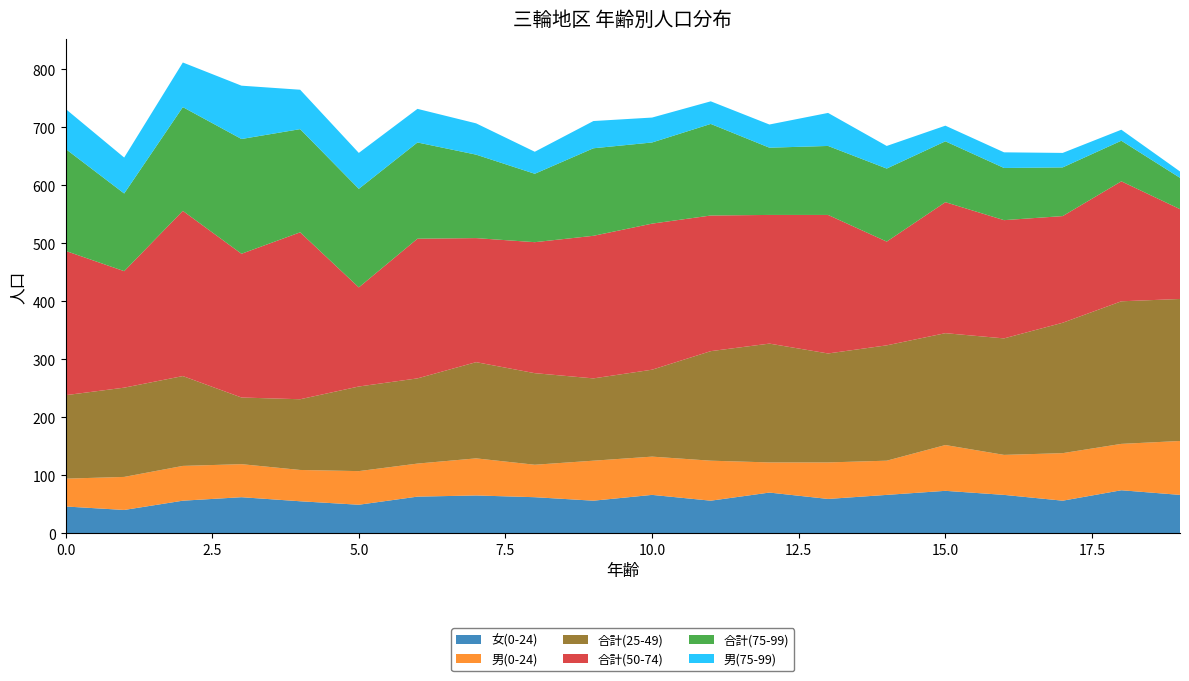

Reading left to right, transcribe all the data shown in this chart.

女(0-24): 46	40	56	62	55	49	63	65	62	56	66	56	70	59	66	73	66	56	74	66
男(0-24): 48	57	60	57	54	58	57	64	56	69	66	69	52	63	59	79	69	82	80	93
合計(25-49): 144	154	155	115	122	146	147	166	158	142	150	189	205	188	199	193	201	225	246	245
合計(50-74): 249	201	285	248	288	171	241	214	226	246	252	234	222	239	179	226	204	184	207	155
合計(75-99): 176	134	179	198	178	170	166	144	118	151	140	158	116	119	126	105	90	84	70	54
男(75-99): 69	62	77	92	68	62	58	54	38	47	43	39	40	57	39	27	27	25	19	11